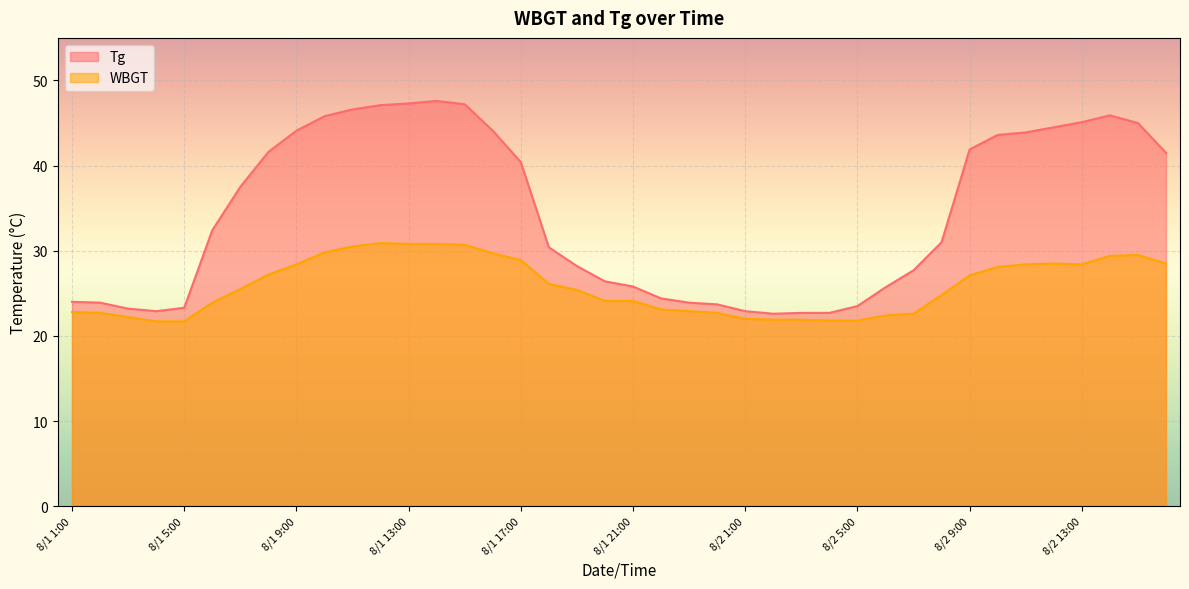

Where does the Tg series first go above 32?

8/1 6:00